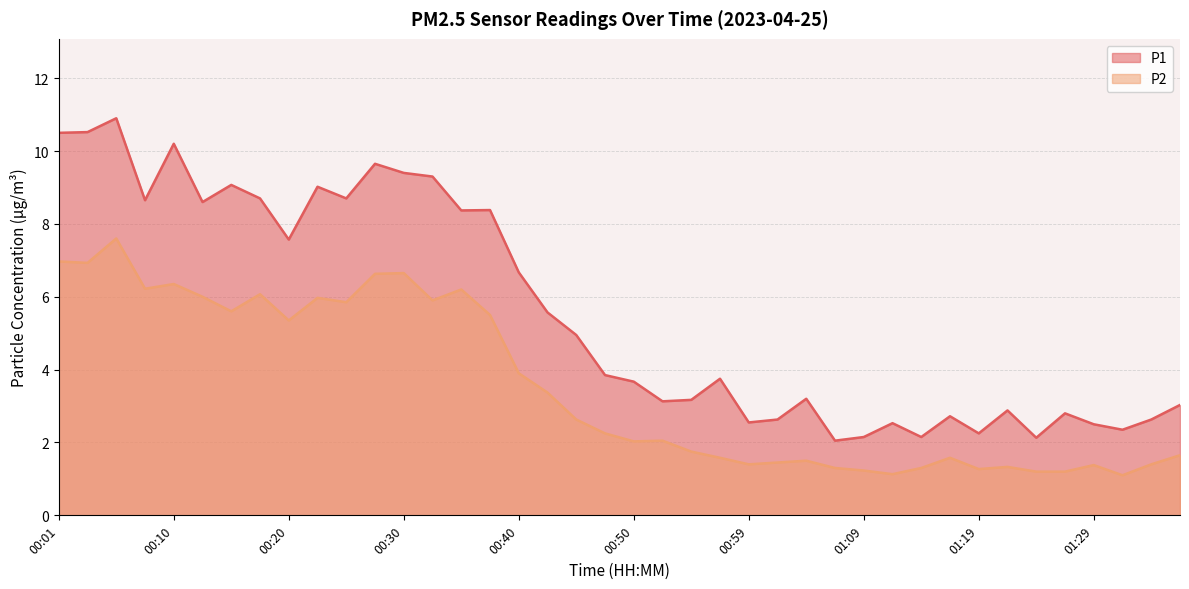

What is the label of the 29th point from the right?

00:28